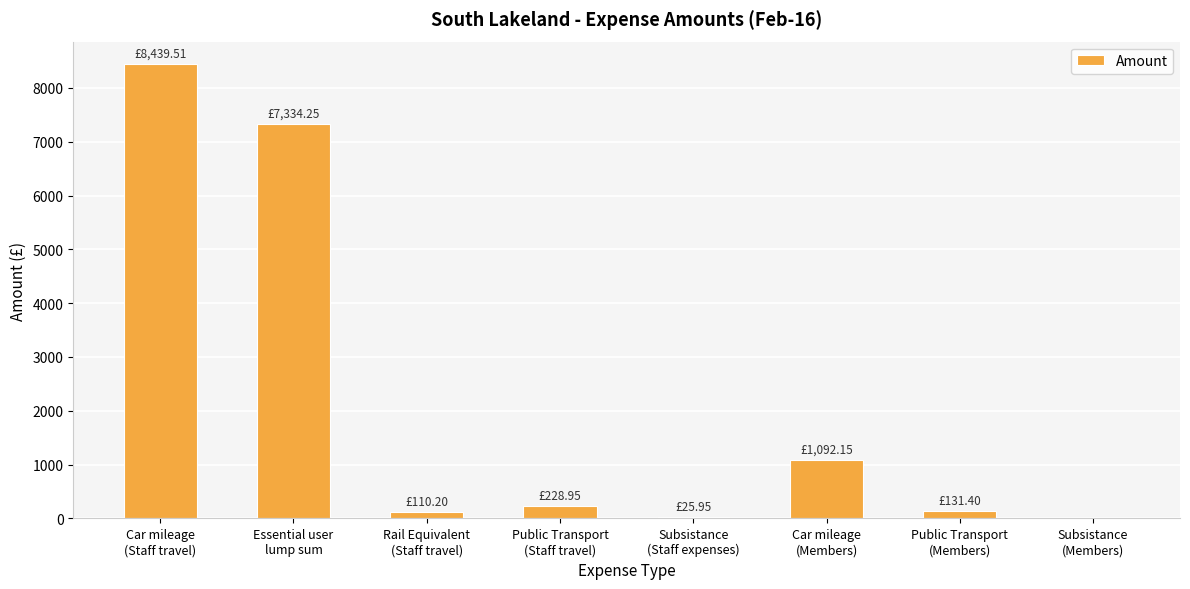

How many series are shown in this chart?

1